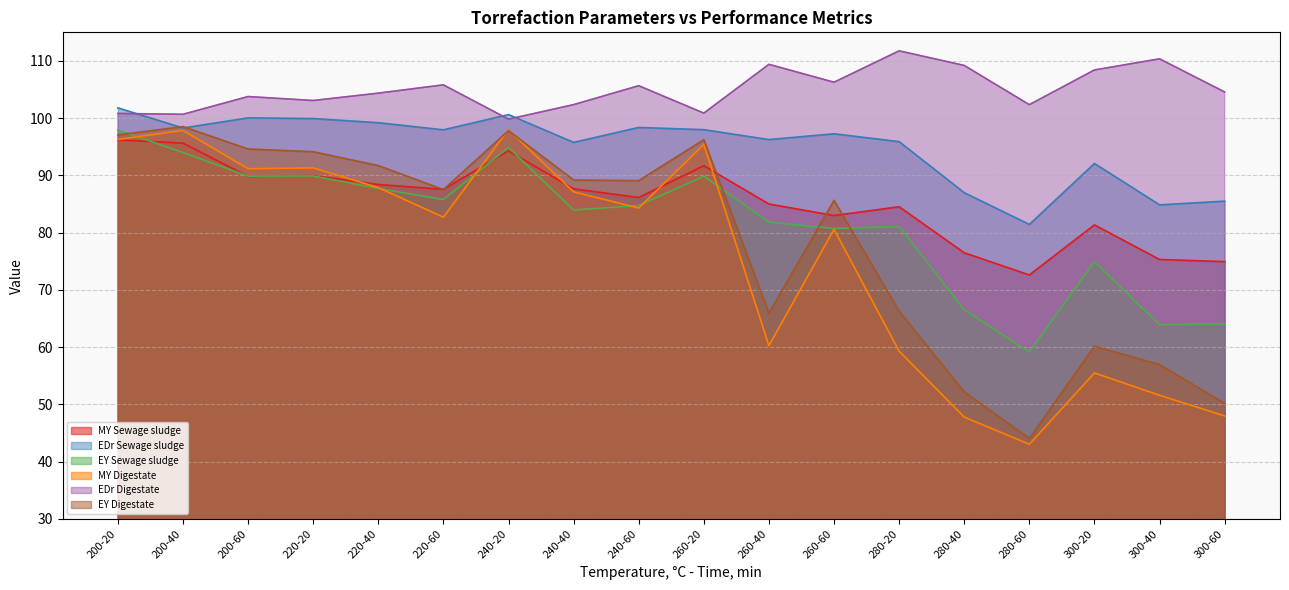

How many values in the MY Sewage sludge series exceed 87?

9